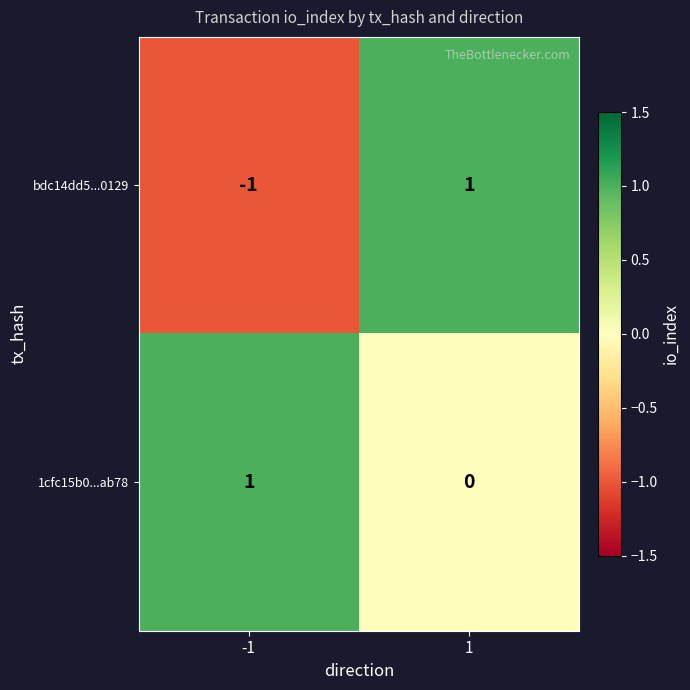

Rank the series by their average value, from highest to lowest.

1cfc15b0...ab78, bdc14dd5...0129